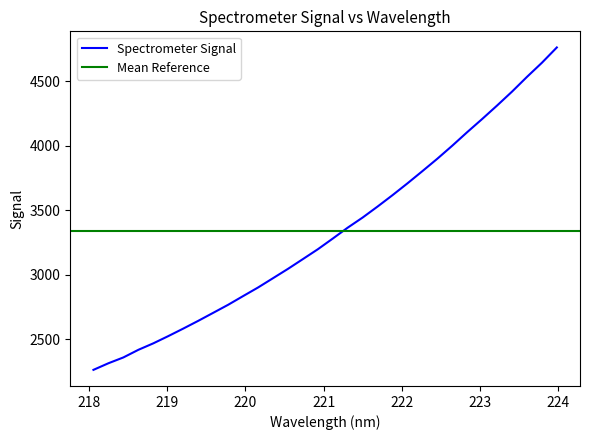

At which category does the chart reach its peak across all series?

223.9802